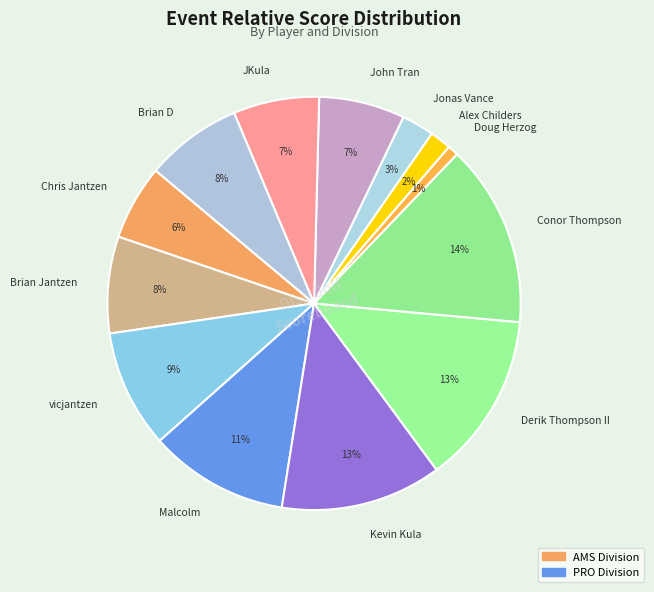

Which category has the smallest portion of the pie?

Doug Herzog